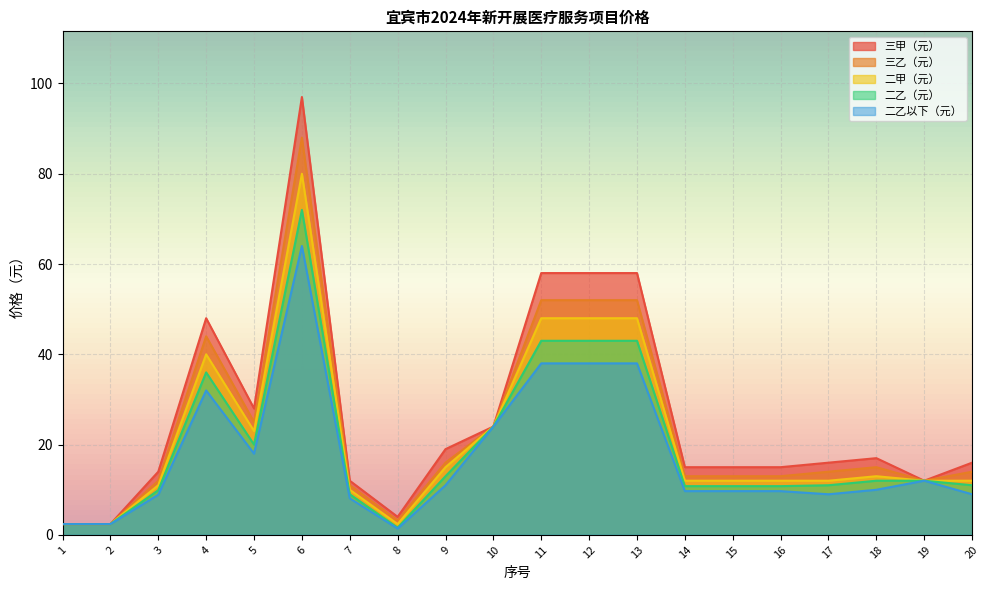

At which category does 二乙以下（元） reach its first local peak?

4